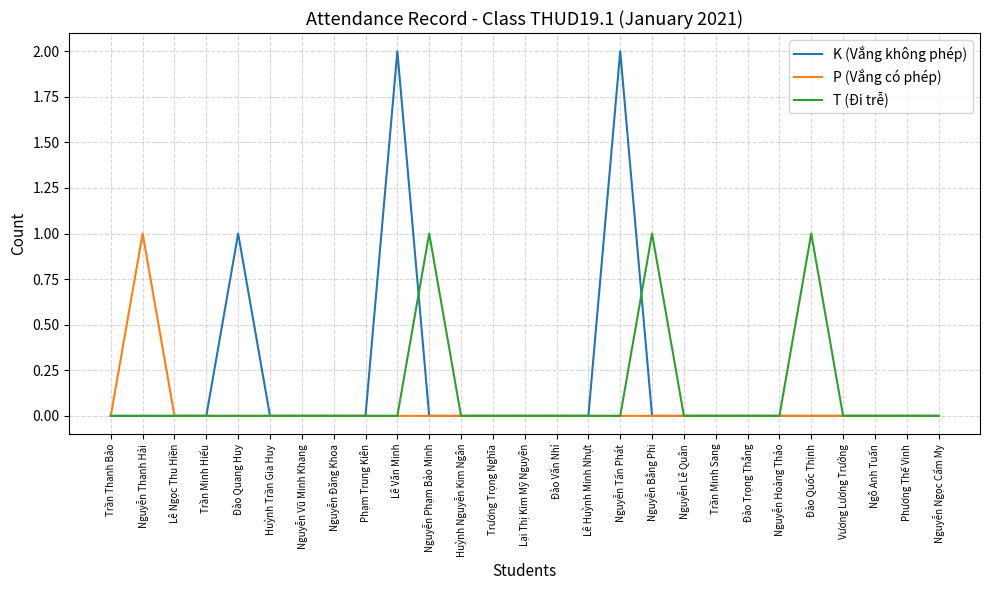

At which label does P (Vắng có phép) reach its peak?

Nguyễn Thanh Hải